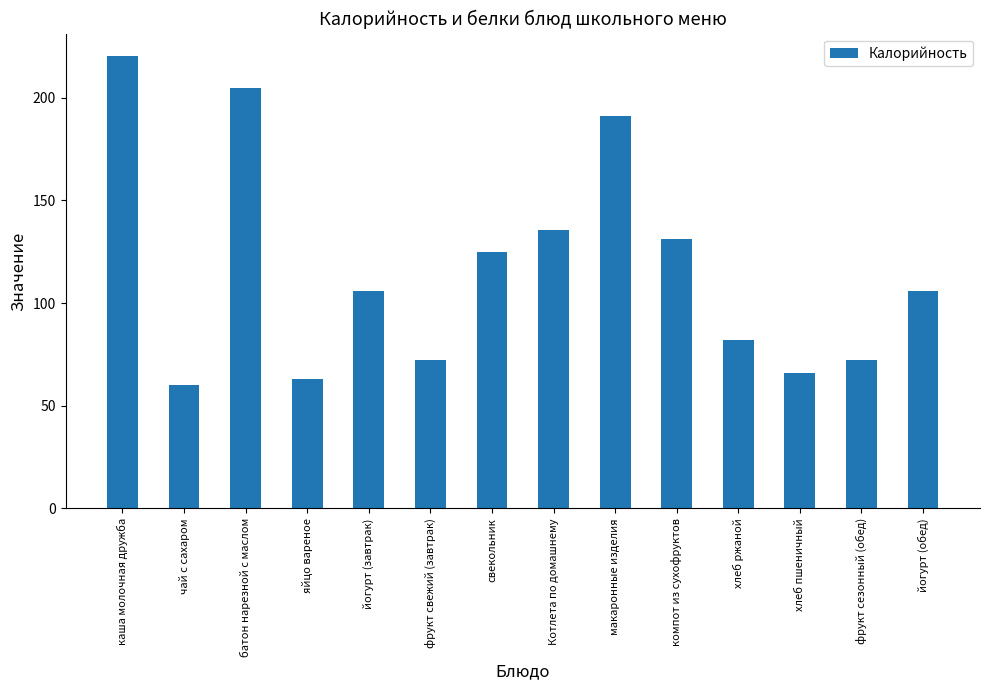

Reading left to right, what are all the values shown in this chart?

220.2	60.0	204.7	63.0	106.0	72.3	125.0	135.5	191.0	131.0	82.2	66.0	72.3	106.0